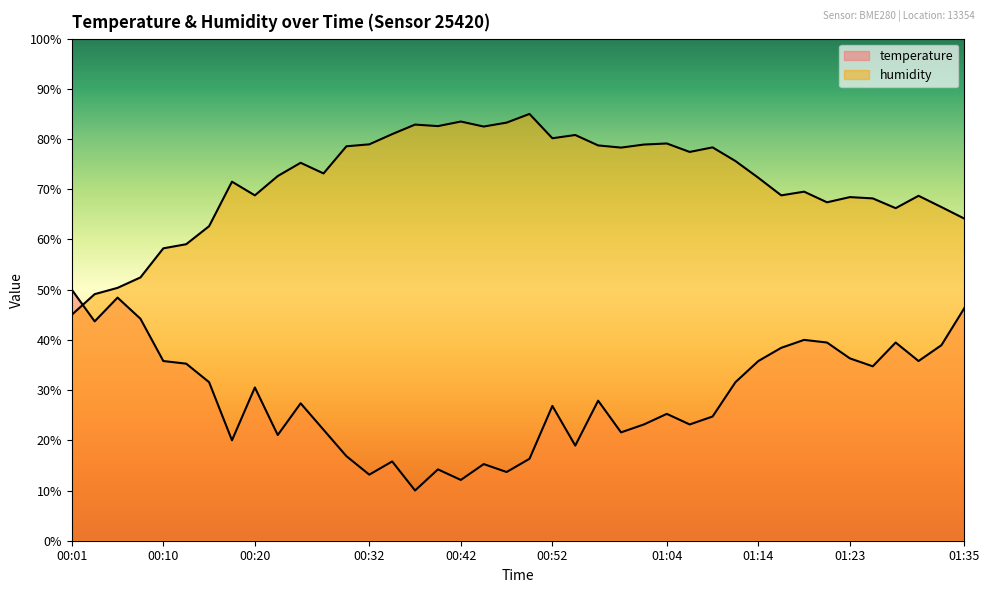

Reading left to right, list all the values displayed in this chart.

temperature: 50.0	43.7	48.4	44.2	35.8	35.3	31.6	20.0	30.5	21.1	27.4	22.1	16.8	13.2	15.8	10.0	14.2	12.1	15.3	13.7	16.3	26.8	18.9	27.9	21.6	23.2	25.3	23.2	24.7	31.6	35.8	38.4	40.0	39.5	36.3	34.7	39.5	35.8	38.9	46.3
humidity: 45.0	49.1	50.4	52.4	58.2	59.1	62.6	71.5	68.8	72.6	75.3	73.2	78.6	78.9	81.0	82.9	82.6	83.5	82.5	83.3	85.0	80.2	80.8	78.7	78.3	78.9	79.1	77.4	78.3	75.6	72.3	68.8	69.5	67.4	68.4	68.2	66.2	68.7	66.4	64.2